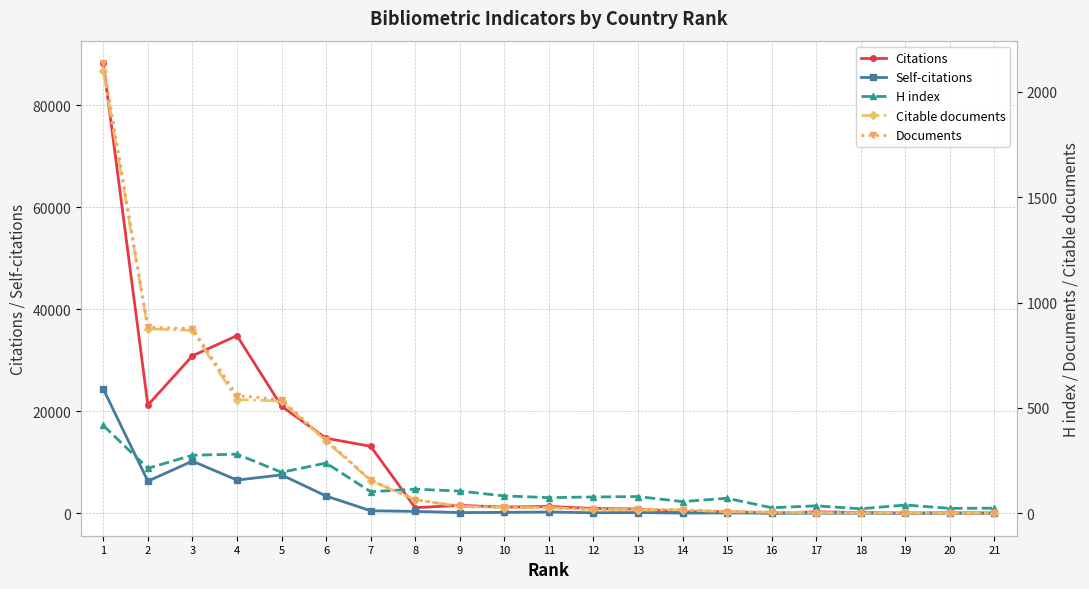

Is it true that Self-citations equals 126 at 9?

True